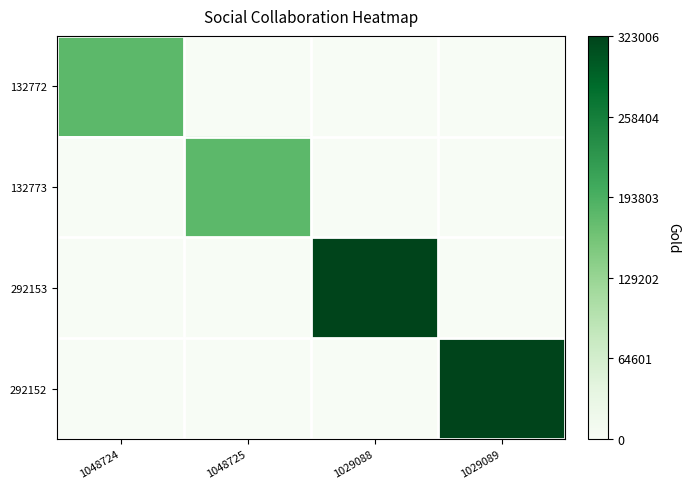

Count the number of categories in the chart.

4